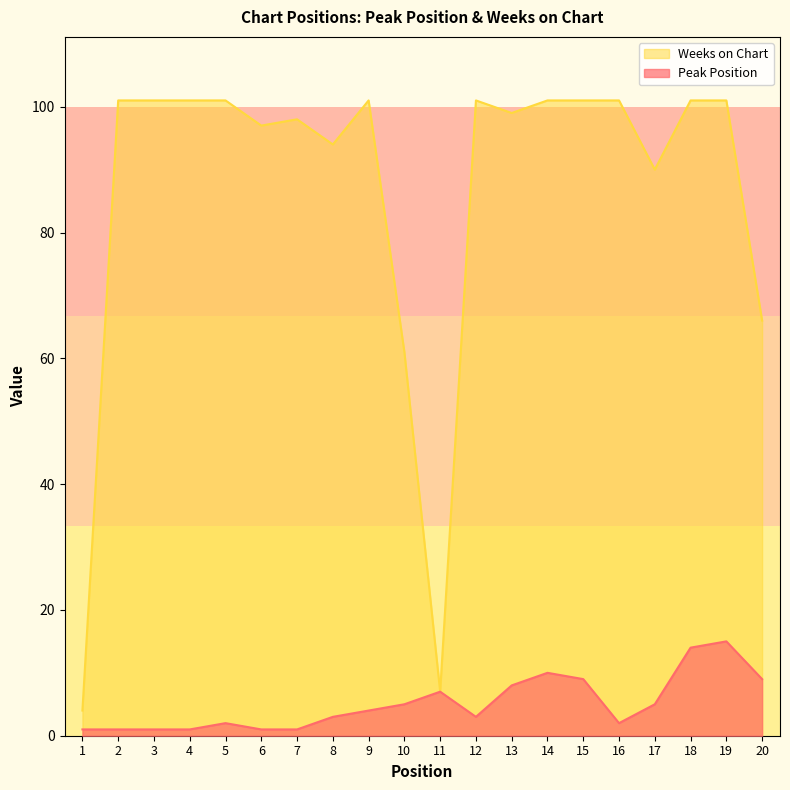

Reading right to left, what are all the values shown in this chart?

Peak Position: 9	15	14	5	2	9	10	8	3	7	5	4	3	1	1	2	1	1	1	1
Weeks on Chart: 66	101	101	90	101	101	101	99	101	7	61	101	94	98	97	101	101	101	101	4